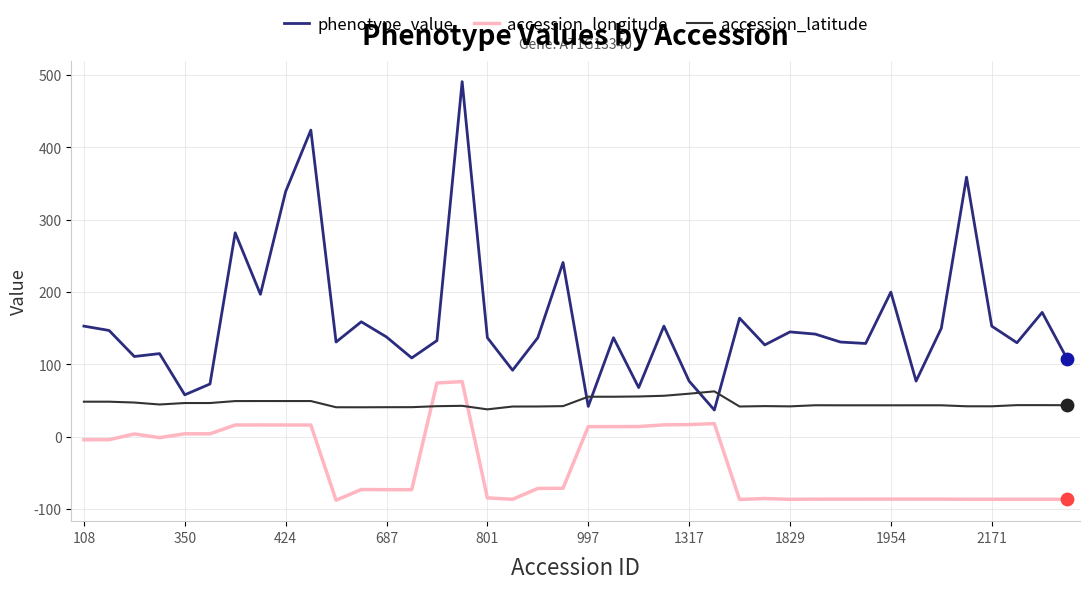

What are all the series names shown in the legend?

phenotype_value, accession_longitude, accession_latitude